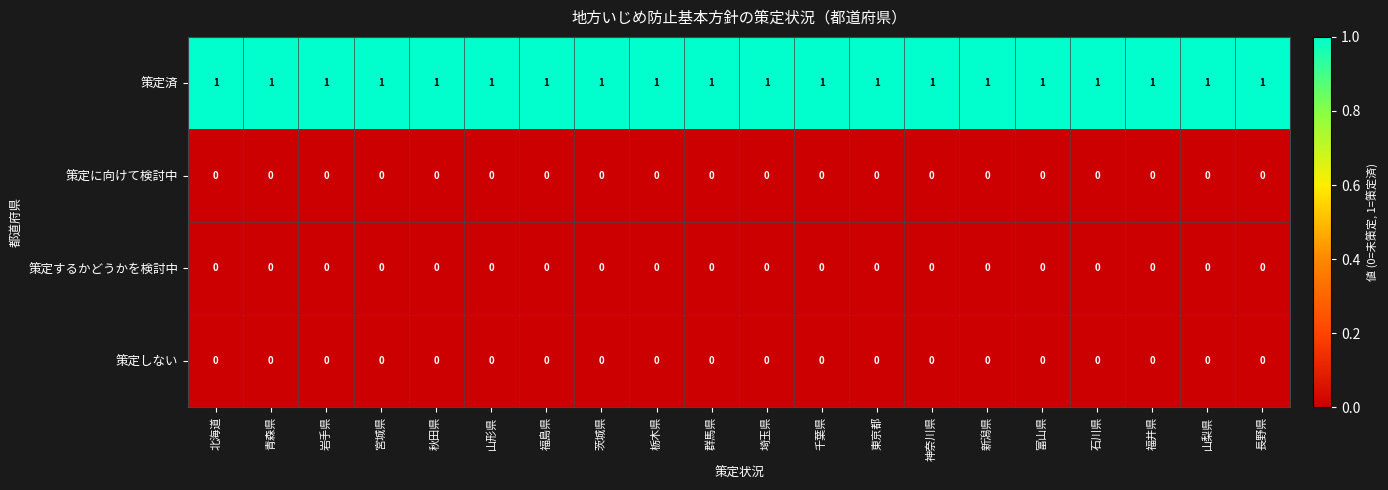

Which series has the largest total across all categories?

策定済